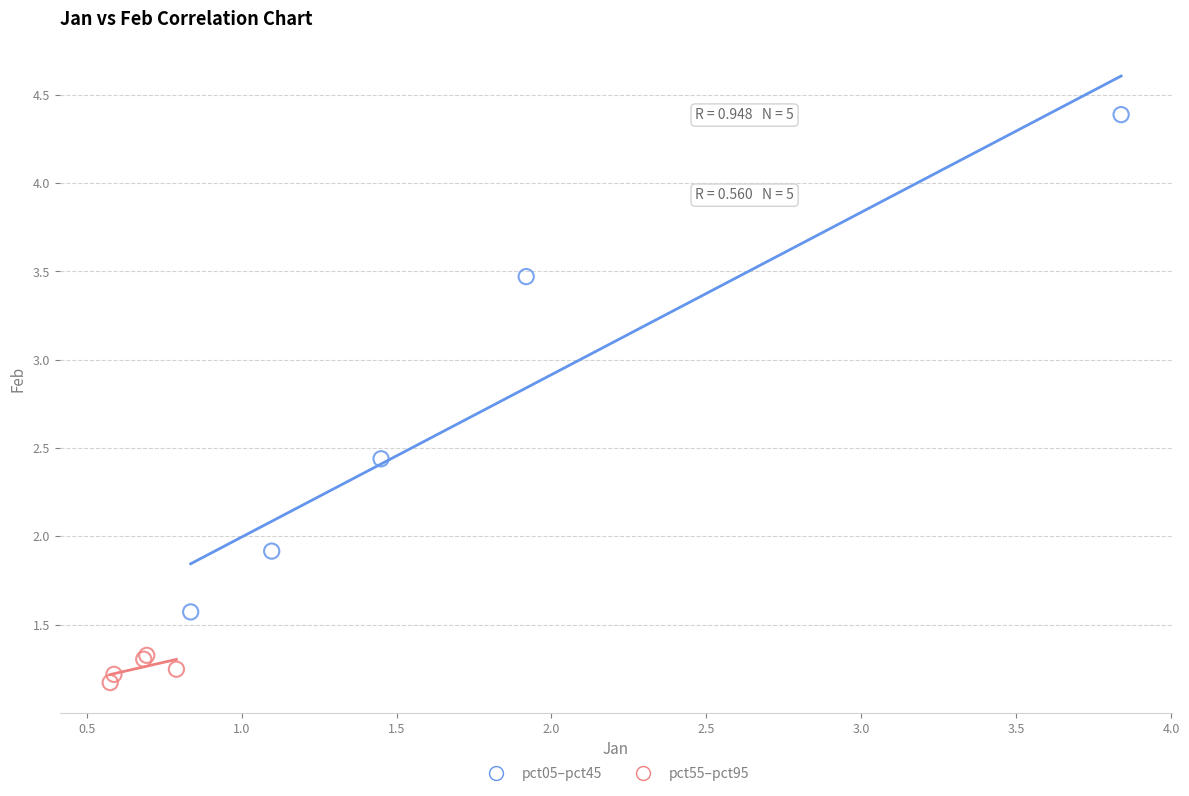

Which series contains the highest Y value?

pct05–pct45